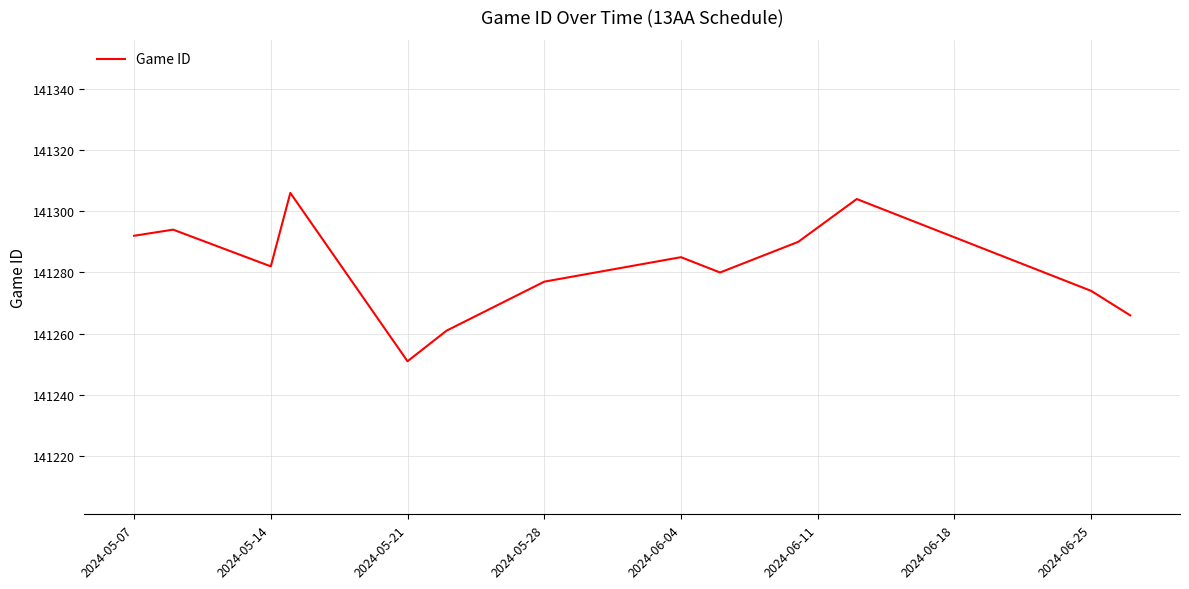

What is the maximum value shown in the chart?

141306